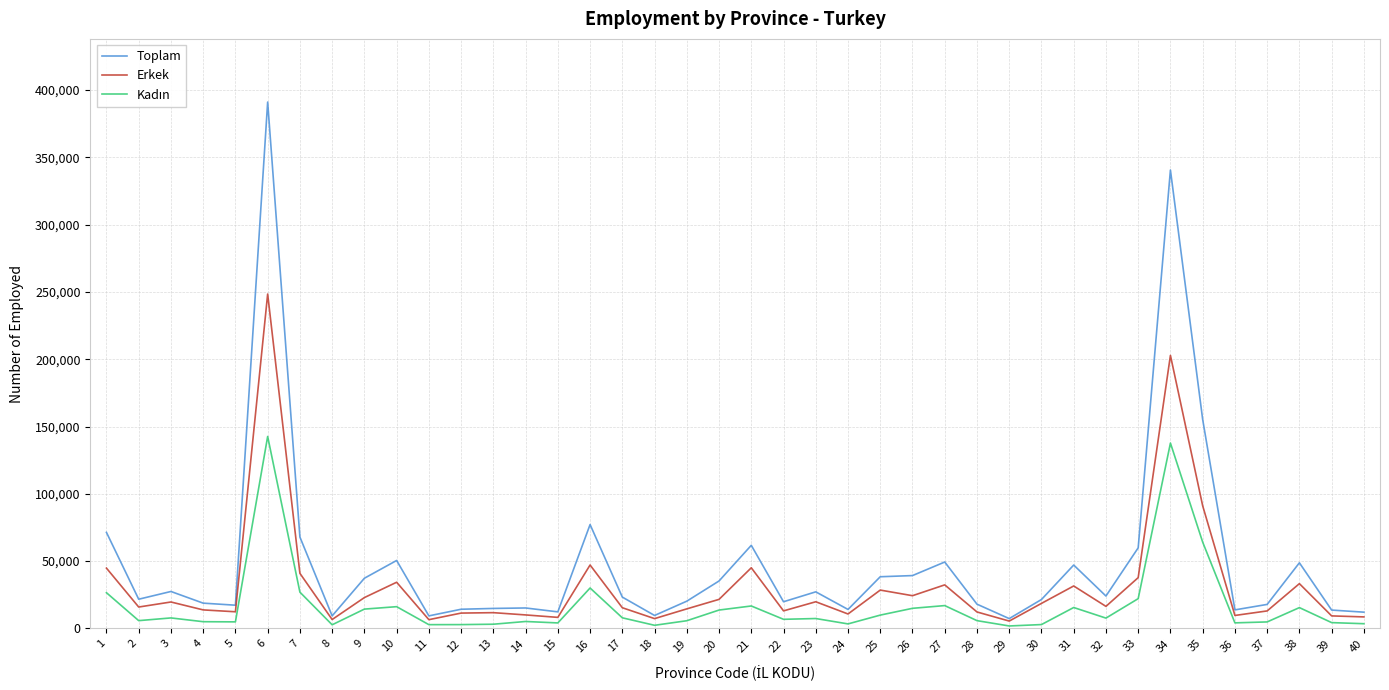

At which label does Erkek first exceed 16391?

1